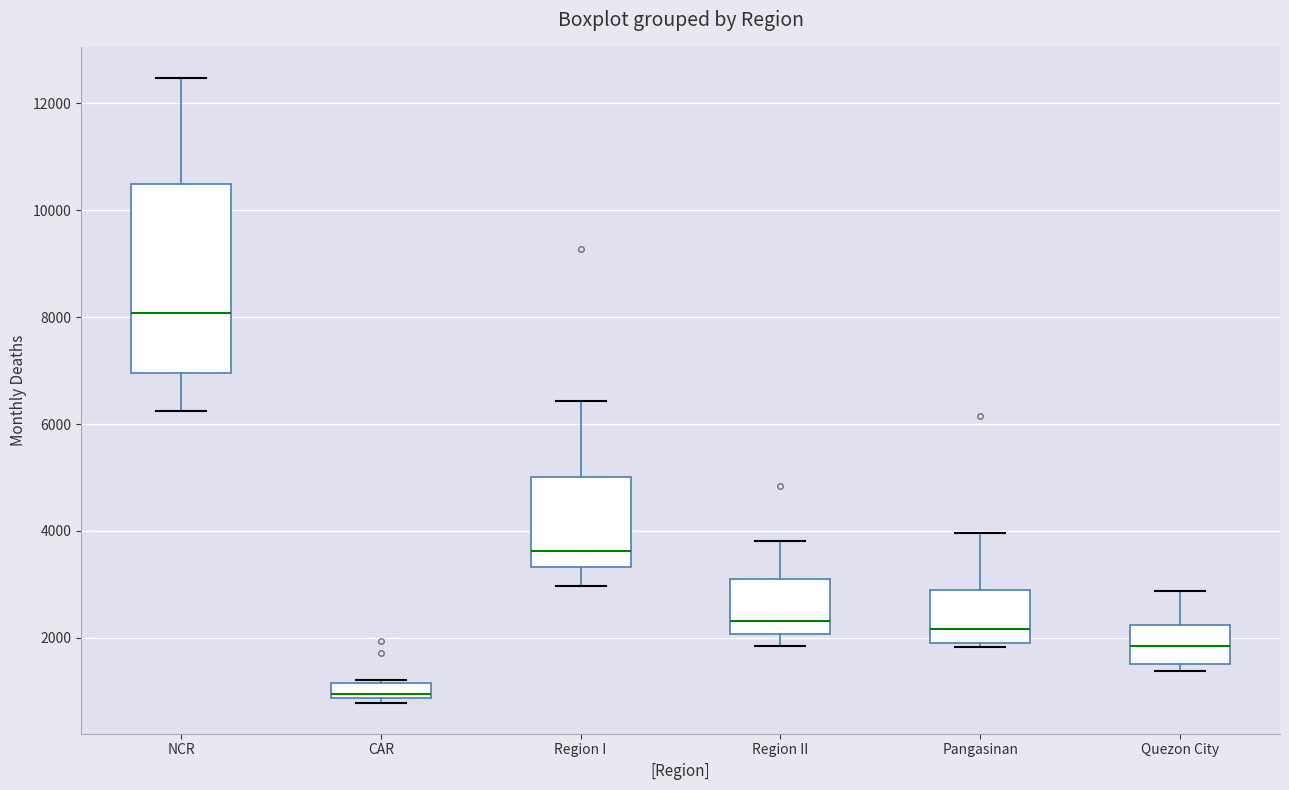

Where is the lower edge of the box for Region I on the y-axis? The values are not printed on the chart, so give them approximately, as read against the axis.

3400